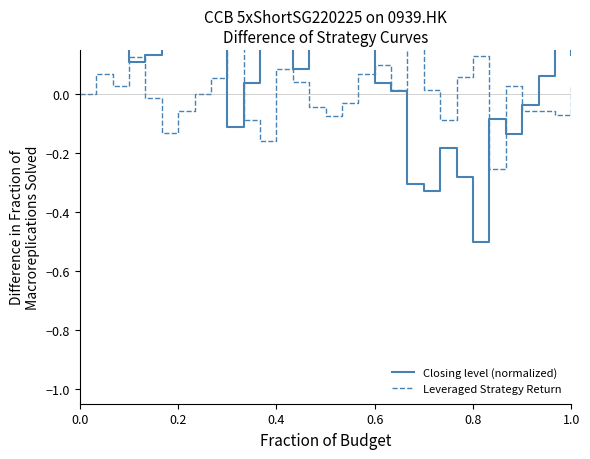

List the series in order of their peak value, highest first.

Closing level (normalized), Leveraged Strategy Return